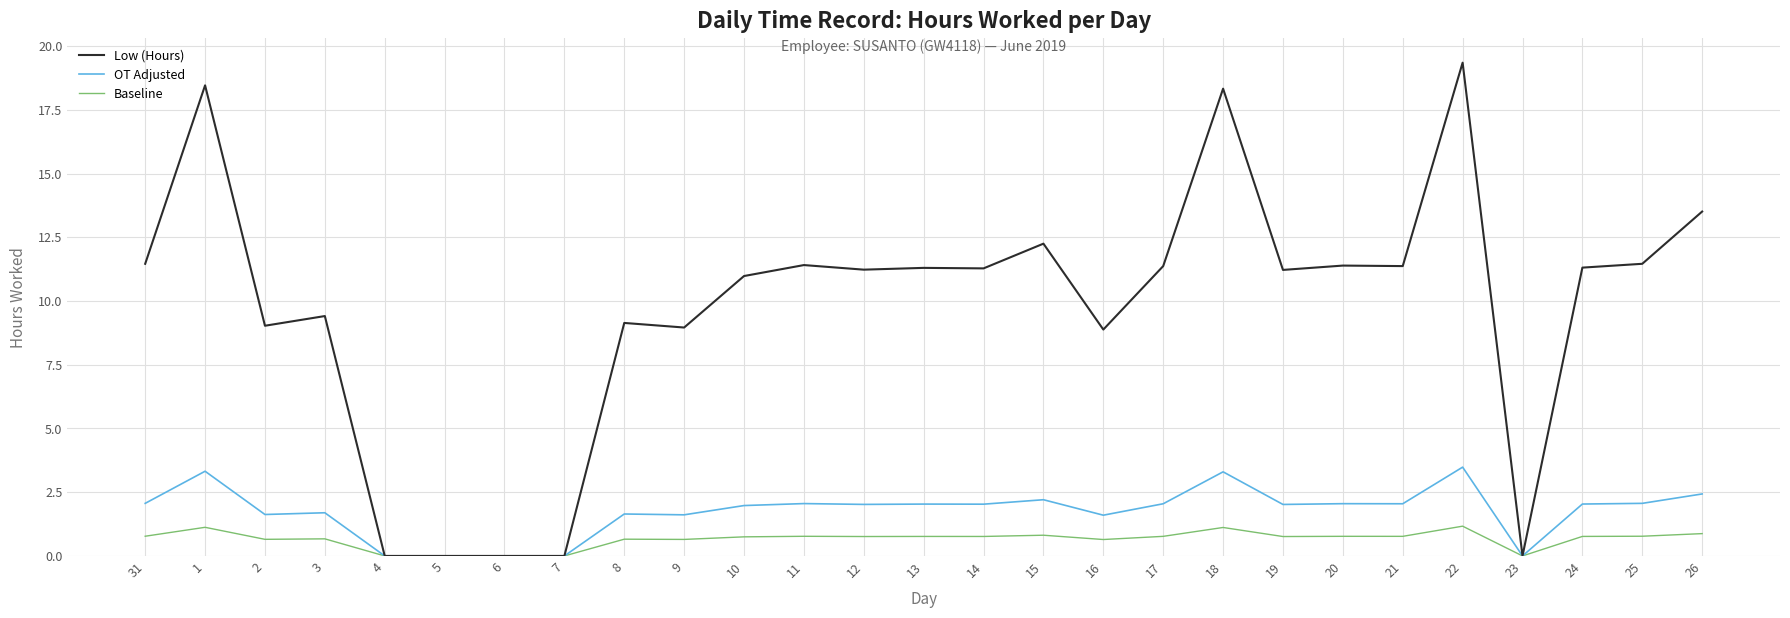

Rank the series by their maximum value, from lowest to highest.

Baseline, OT Adjusted, Low (Hours)